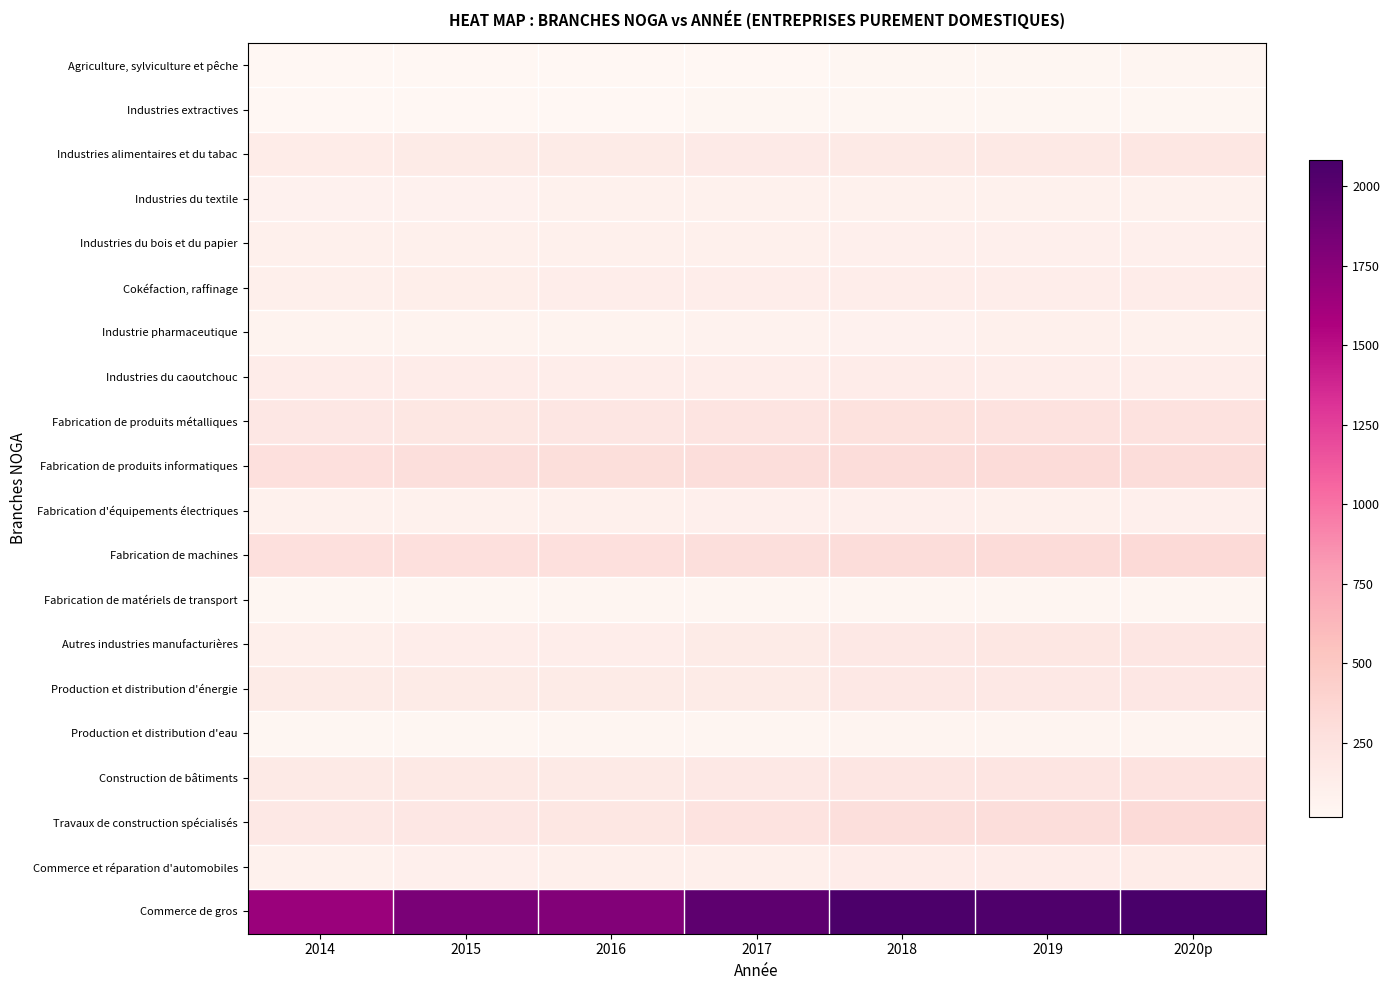

What is the spread (max minus min) of values at 2019?

2017